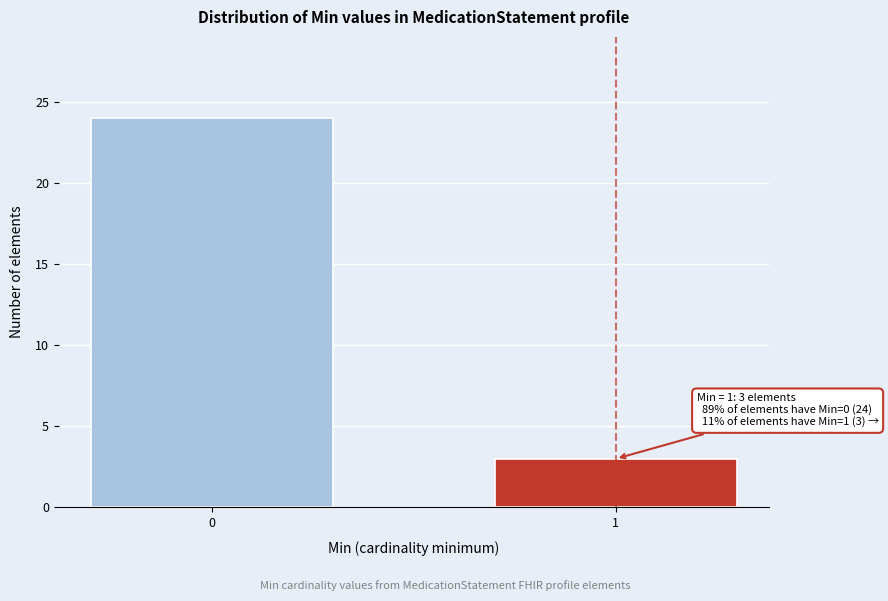

Reading left to right, list all the values displayed in this chart.

24	3